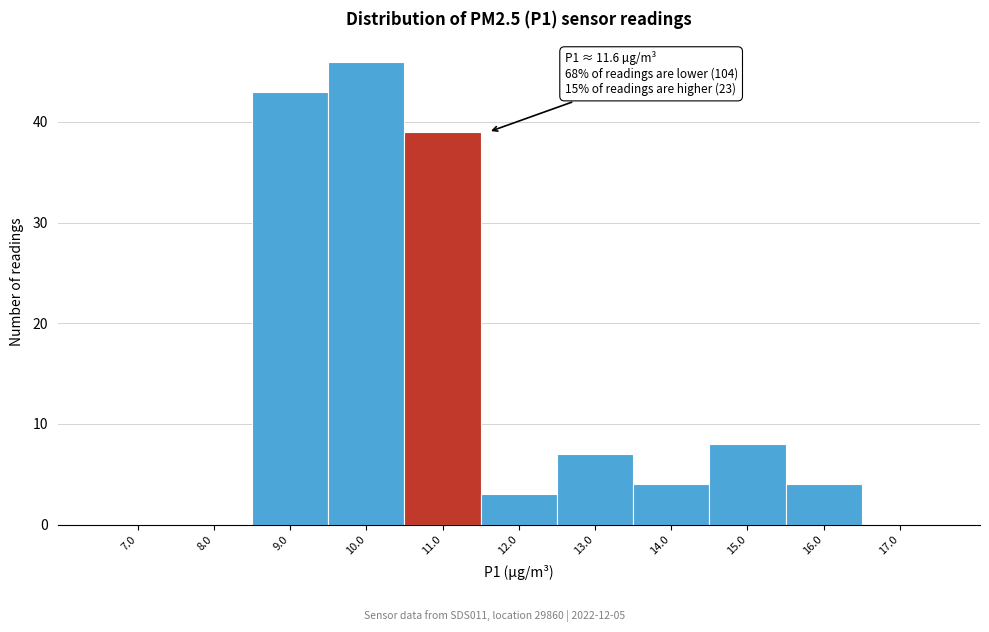

Reading left to right, what are all the values shown in this chart?

7.0=0	8.0=0	9.0=43	10.0=46	11.0=39	12.0=3	13.0=7	14.0=4	15.0=8	16.0=4	17.0=0